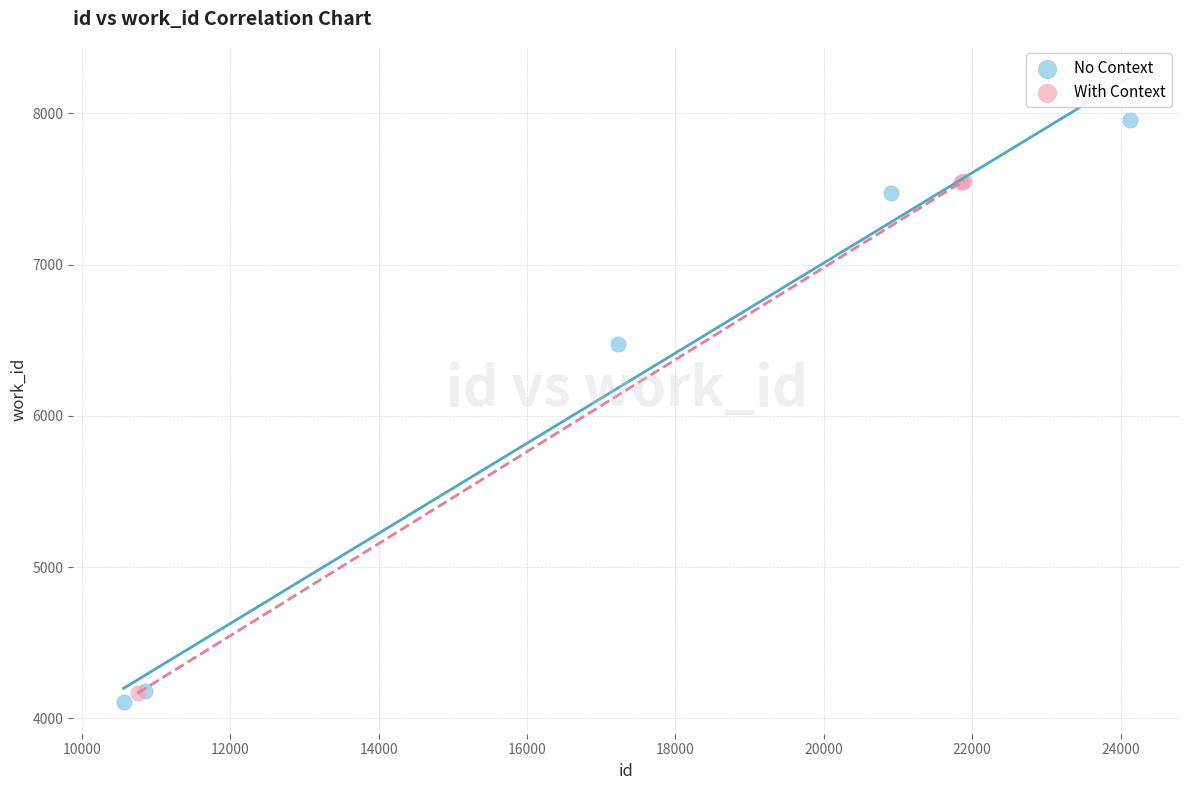

Which series reaches the maximum Y coordinate?

No Context